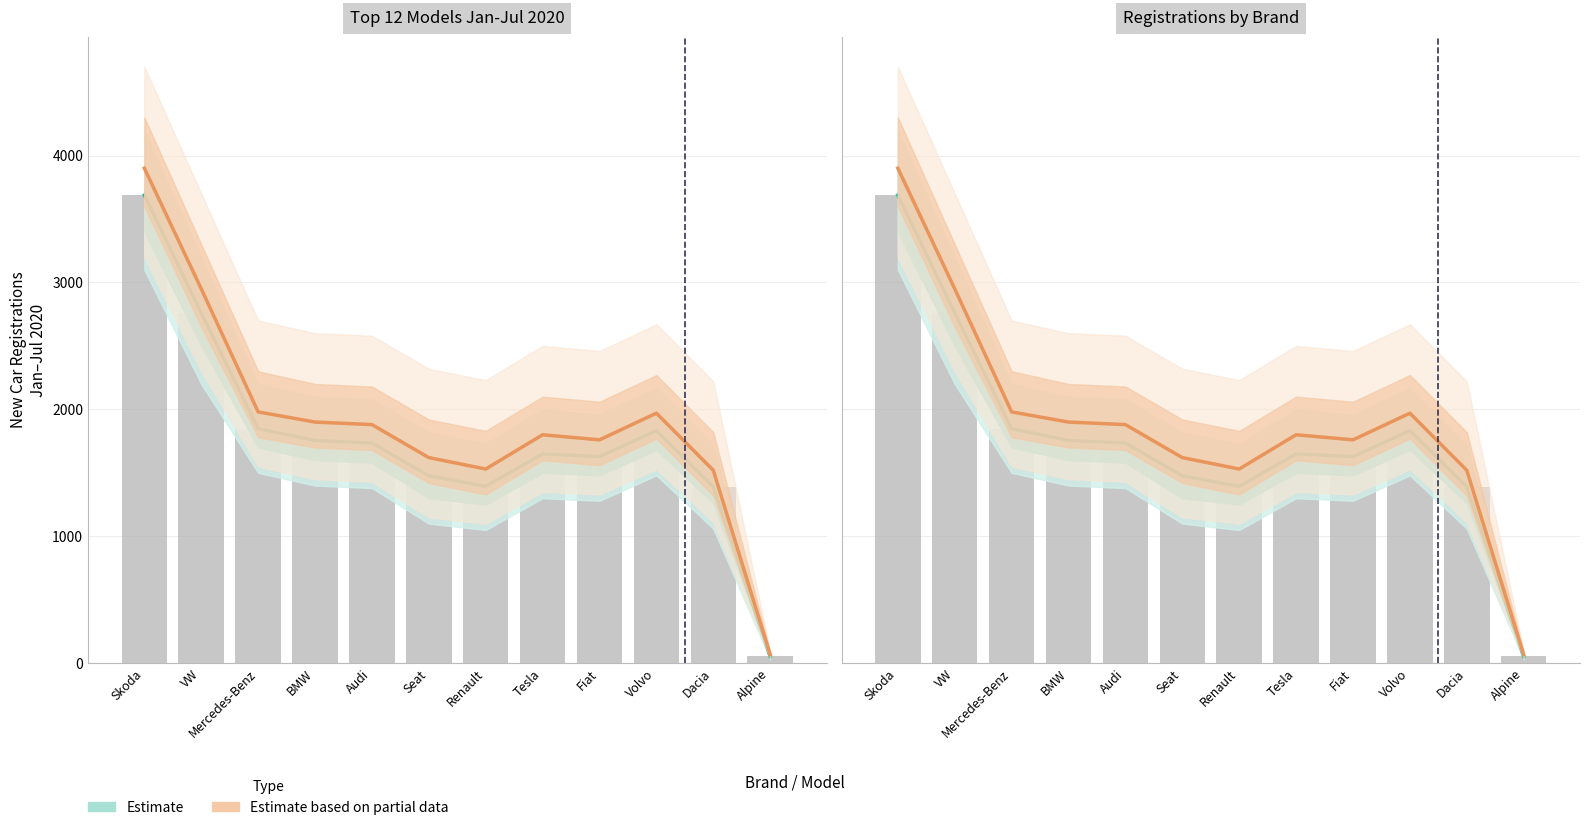

What is the sum of all Estimate based on partial data values?

22878